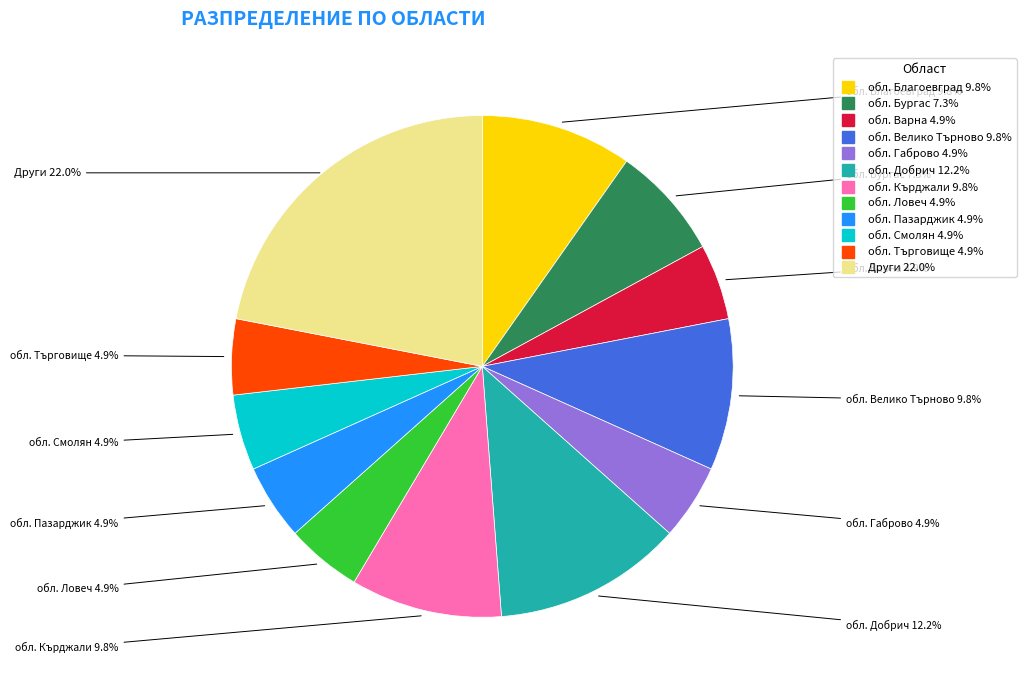

Is there a majority slice in this chart?

No